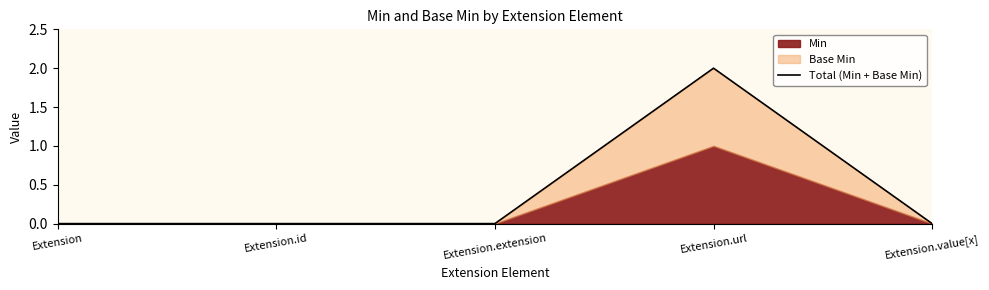

Is it true that the value at Extension.extension is 0?

True